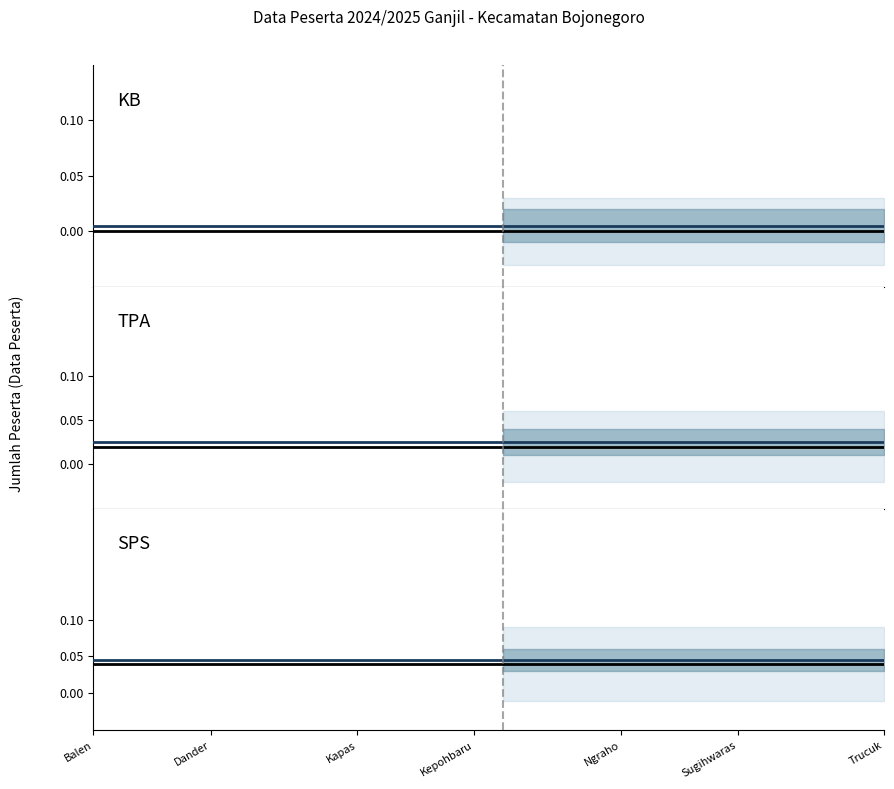

True or false: SPS (projected) and TPA (projected) intersect in this chart.

False